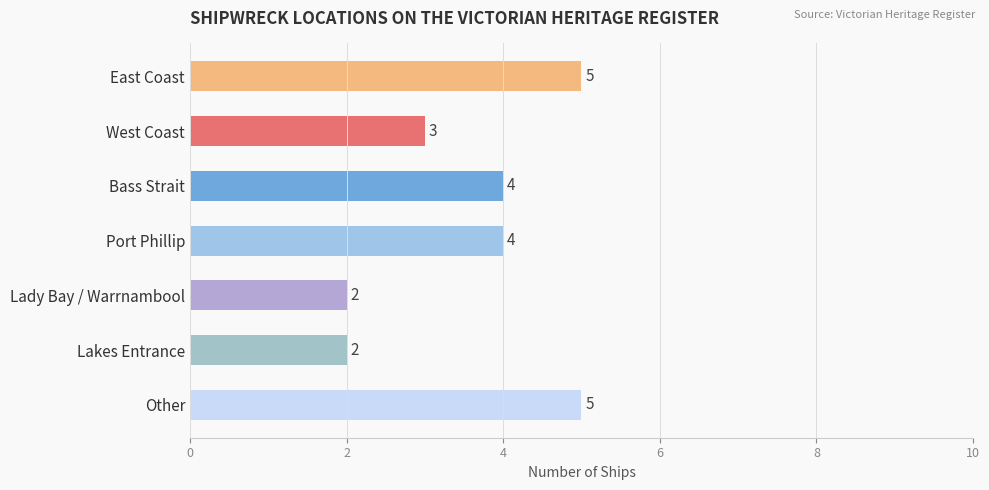

What is the maximum value shown in the chart?

5